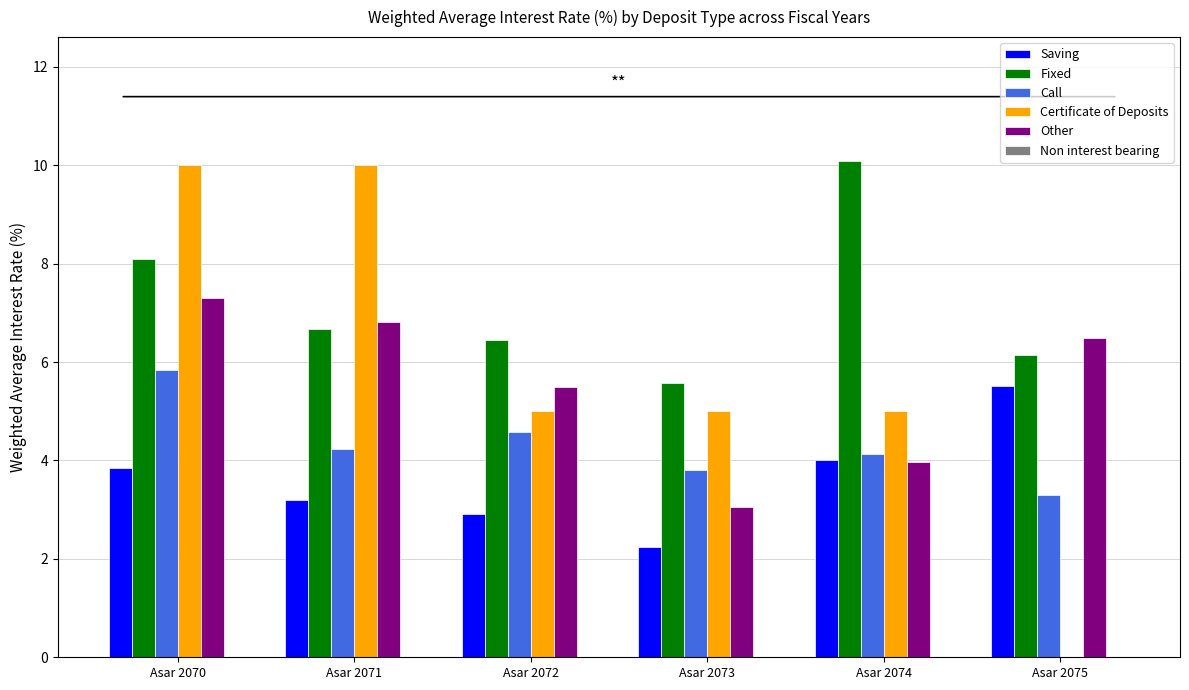

How many categories are shown in the chart?

6